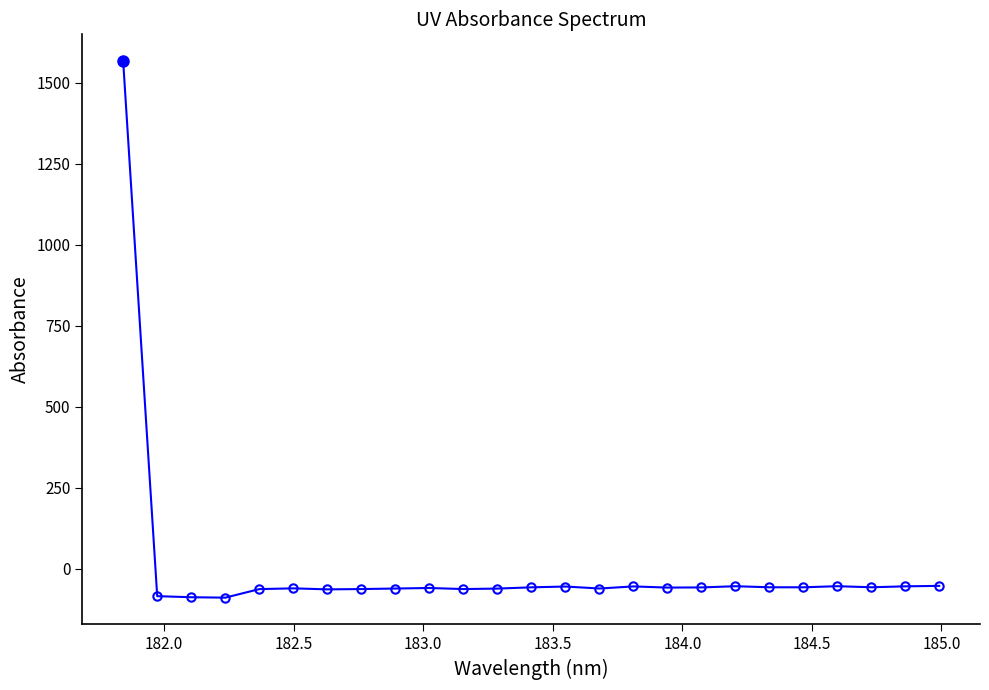

What is the value of the 23rd point from the left?

-56.9